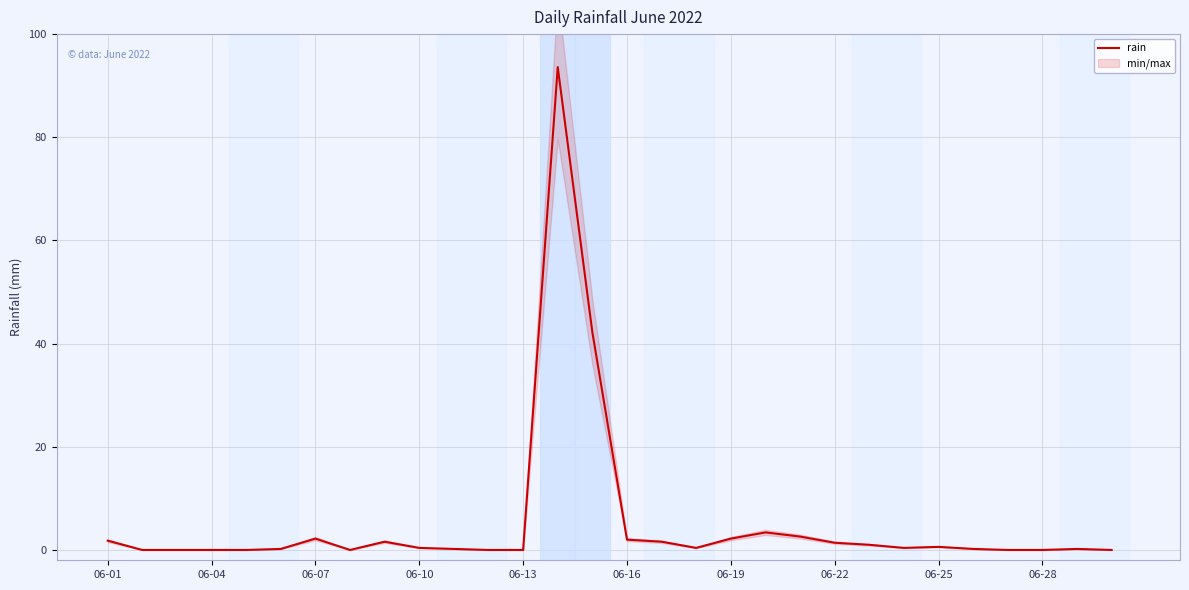

Reading left to right, extract all data points from this chart.

1.8	0.0	0.0	0.0	0.0	0.2	2.2	0.0	1.6	0.4	0.2	0.0	0.0	93.6	42.2	2.0	1.6	0.4	2.2	3.4	2.6	1.4	1.0	0.4	0.6	0.2	0.0	0.0	0.2	0.0